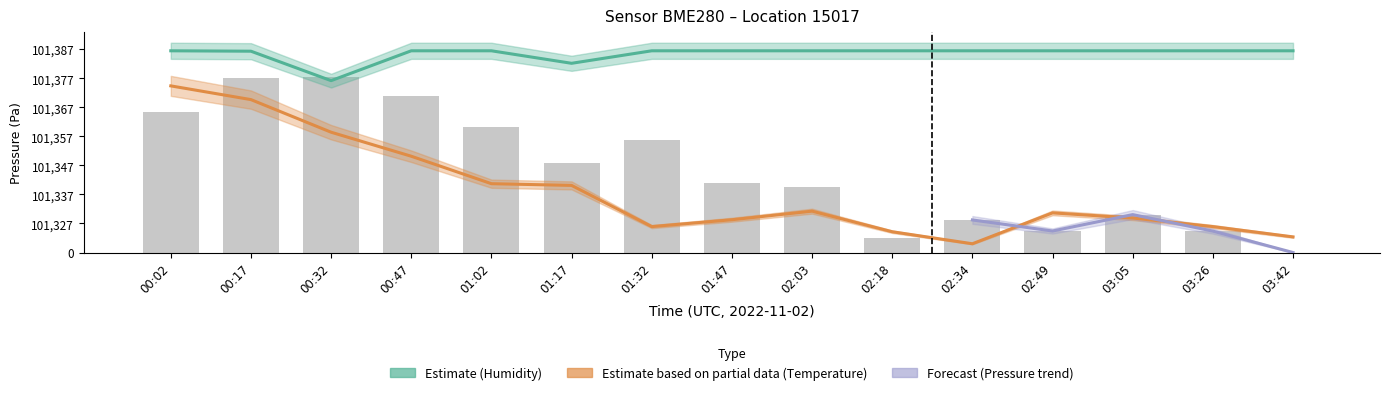

Rank the series at 00:17 from highest to lowest value.

humidity, pressure, temperature